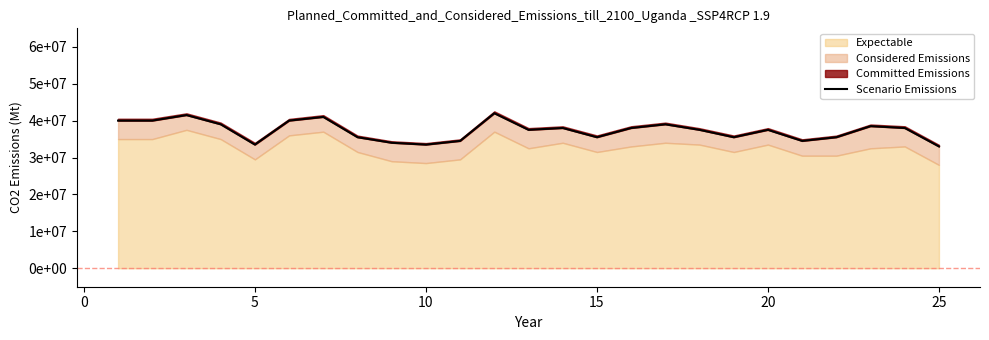

Does the chart have visible grid lines?

No